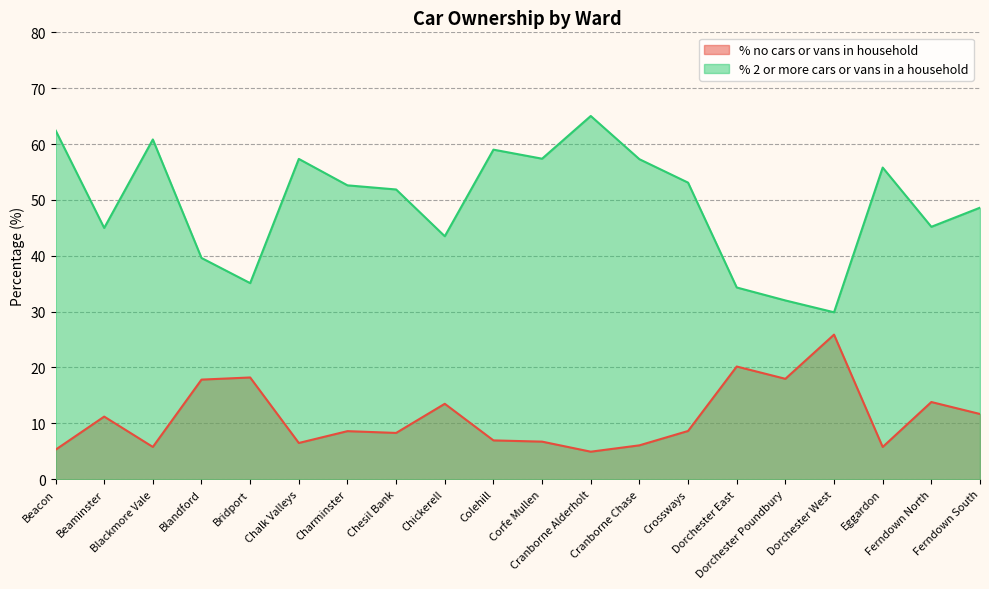

What is the spread (max minus min) of values at Dorchester West?

4.0